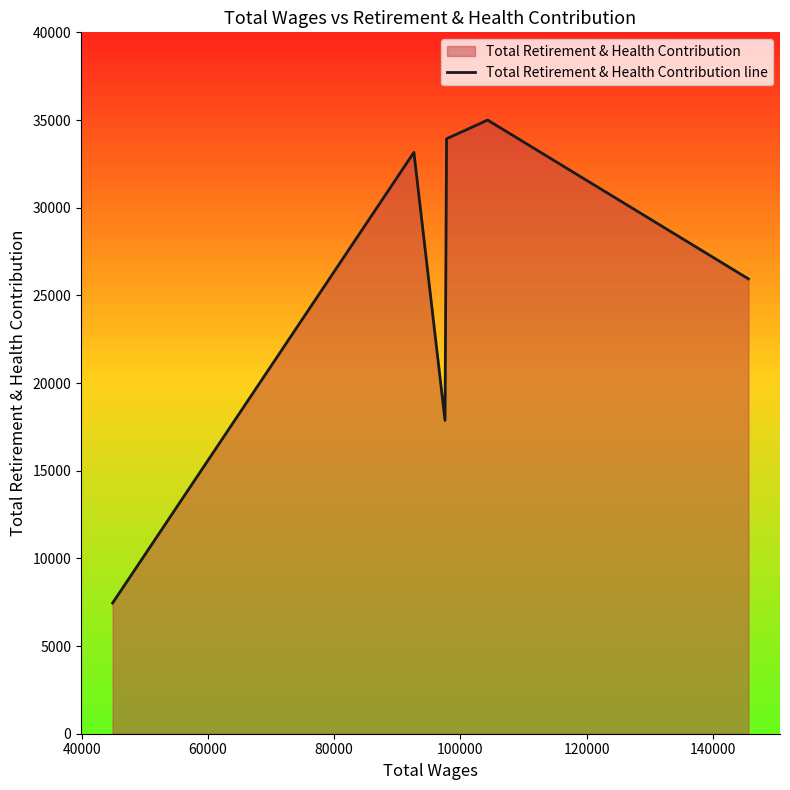

What is the smallest value displayed?

7453